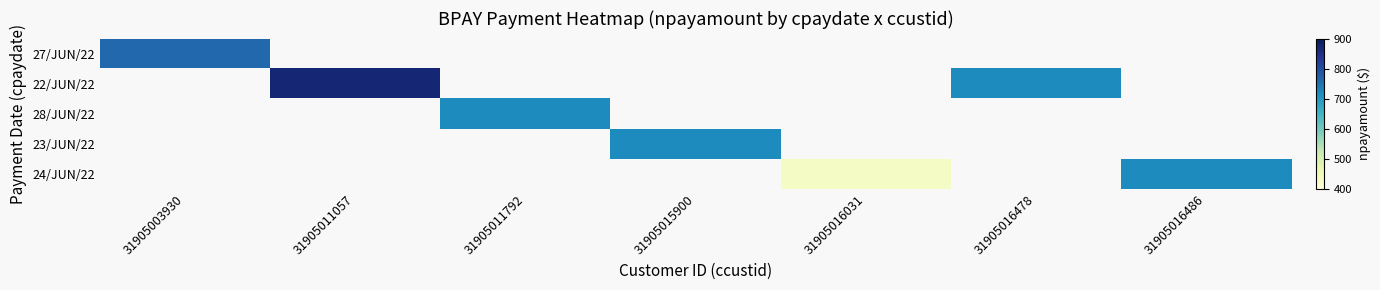

The value of 24/JUN/22 at 31905016031 is 432.0. True or false?

True